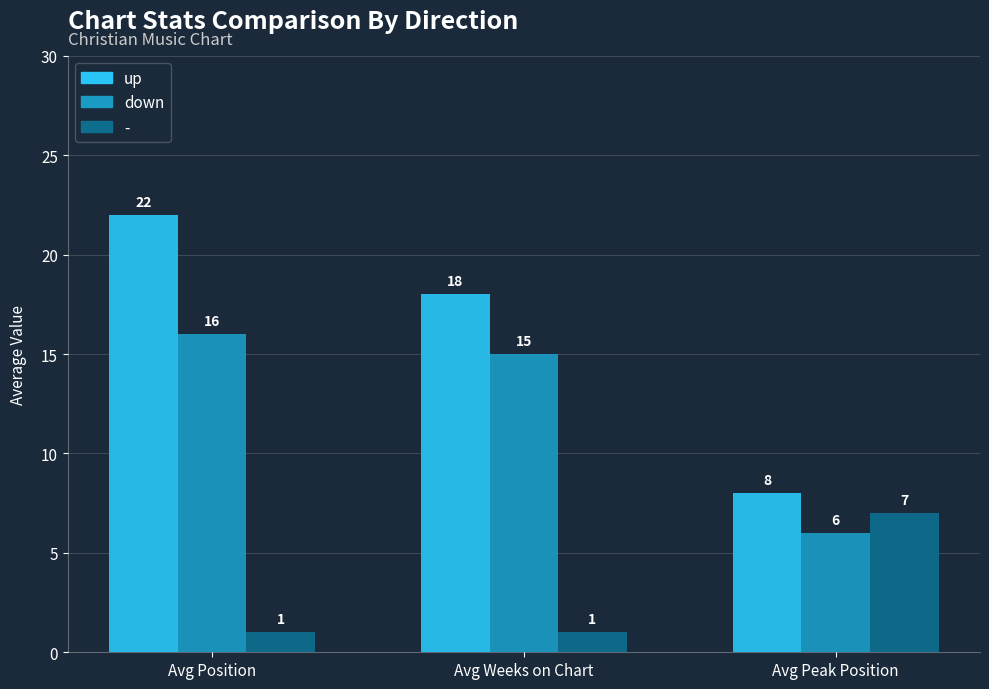

At which label does up first exceed 18?

Avg Position